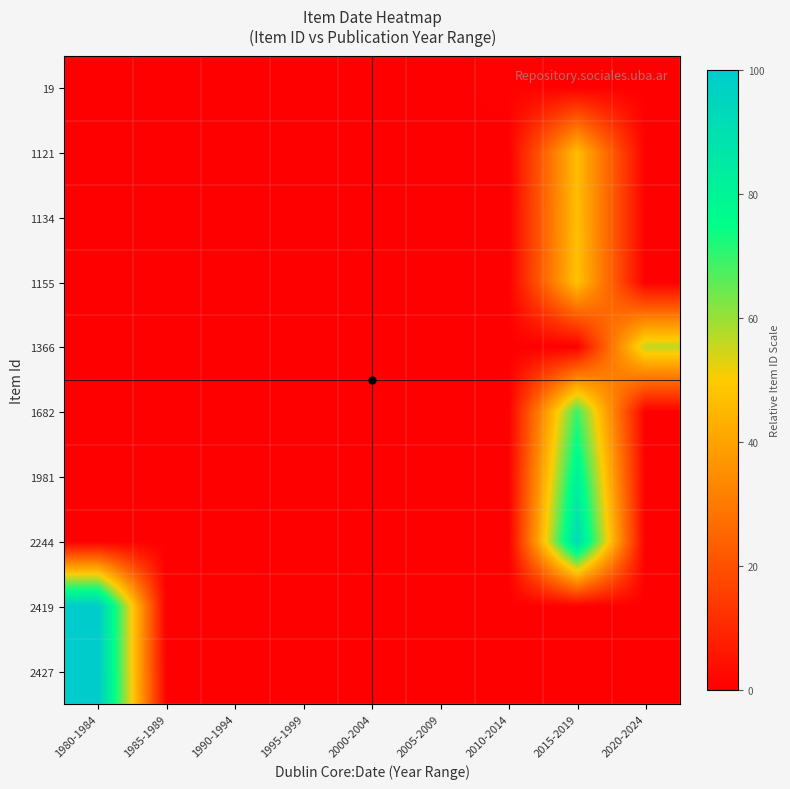

Count the number of categories in the chart.

9